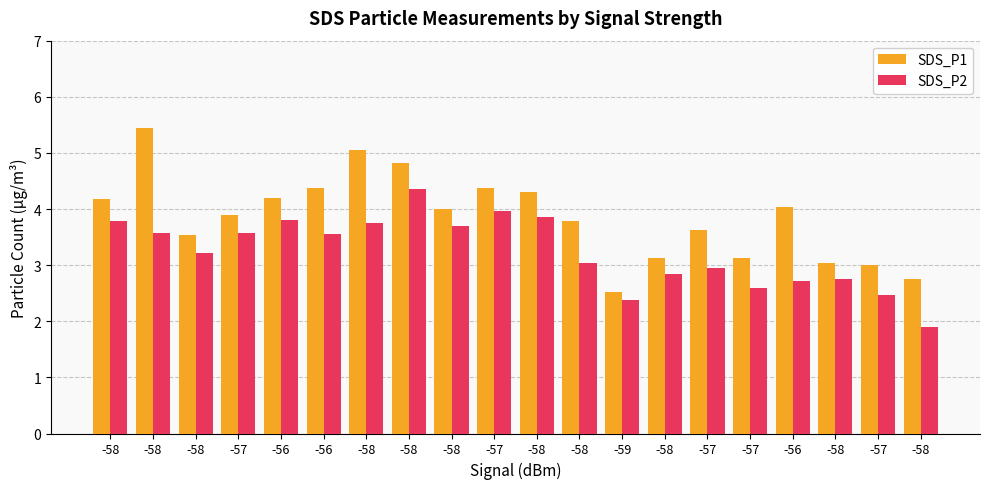

At which category is the sum across all series the highest?

-58